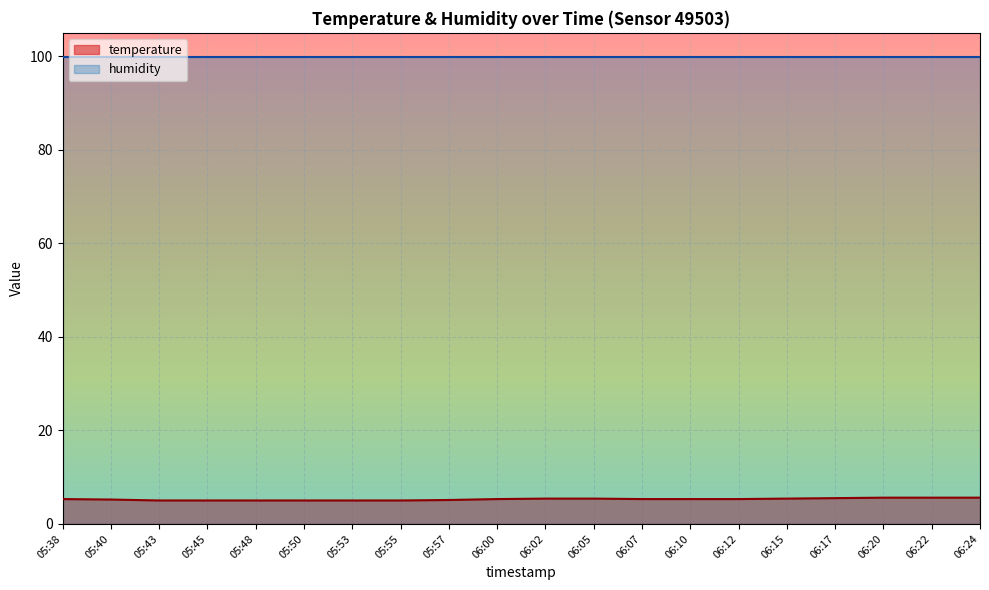

At which category does the chart reach its minimum across all series?

05:43